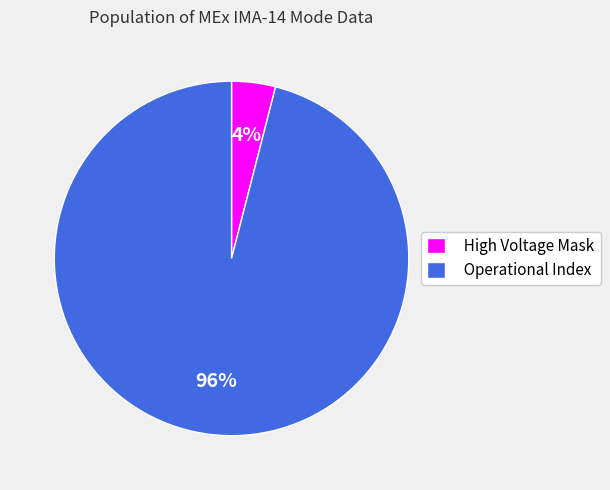

What is the majority slice?

Operational Index